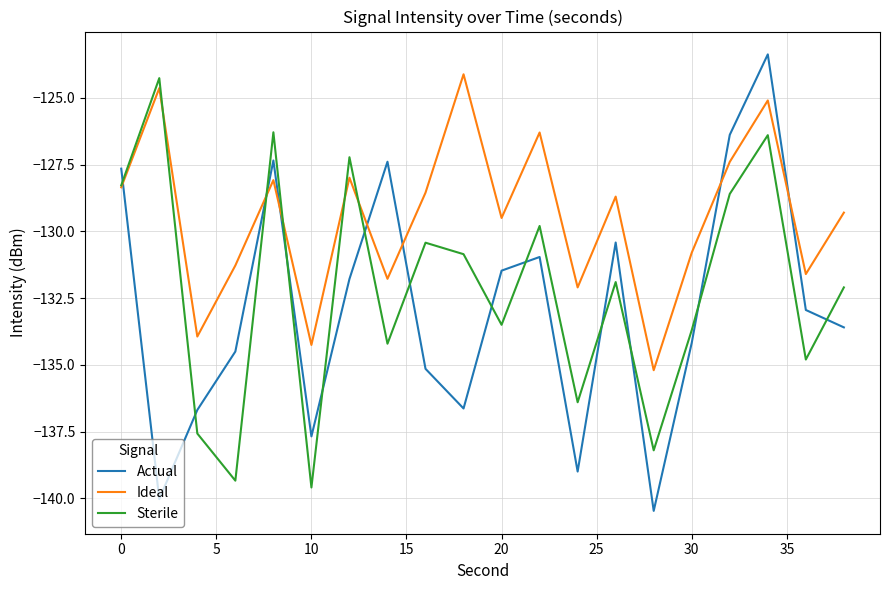

How many lines are shown in the chart?

3